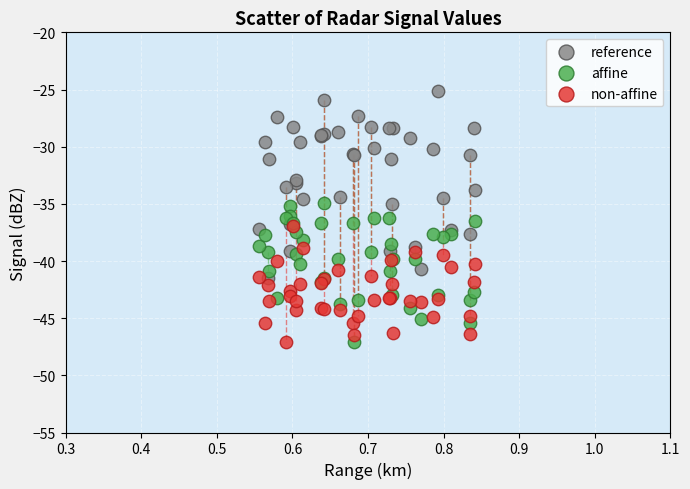

What are all the series names shown in the legend?

reference, affine, non-affine